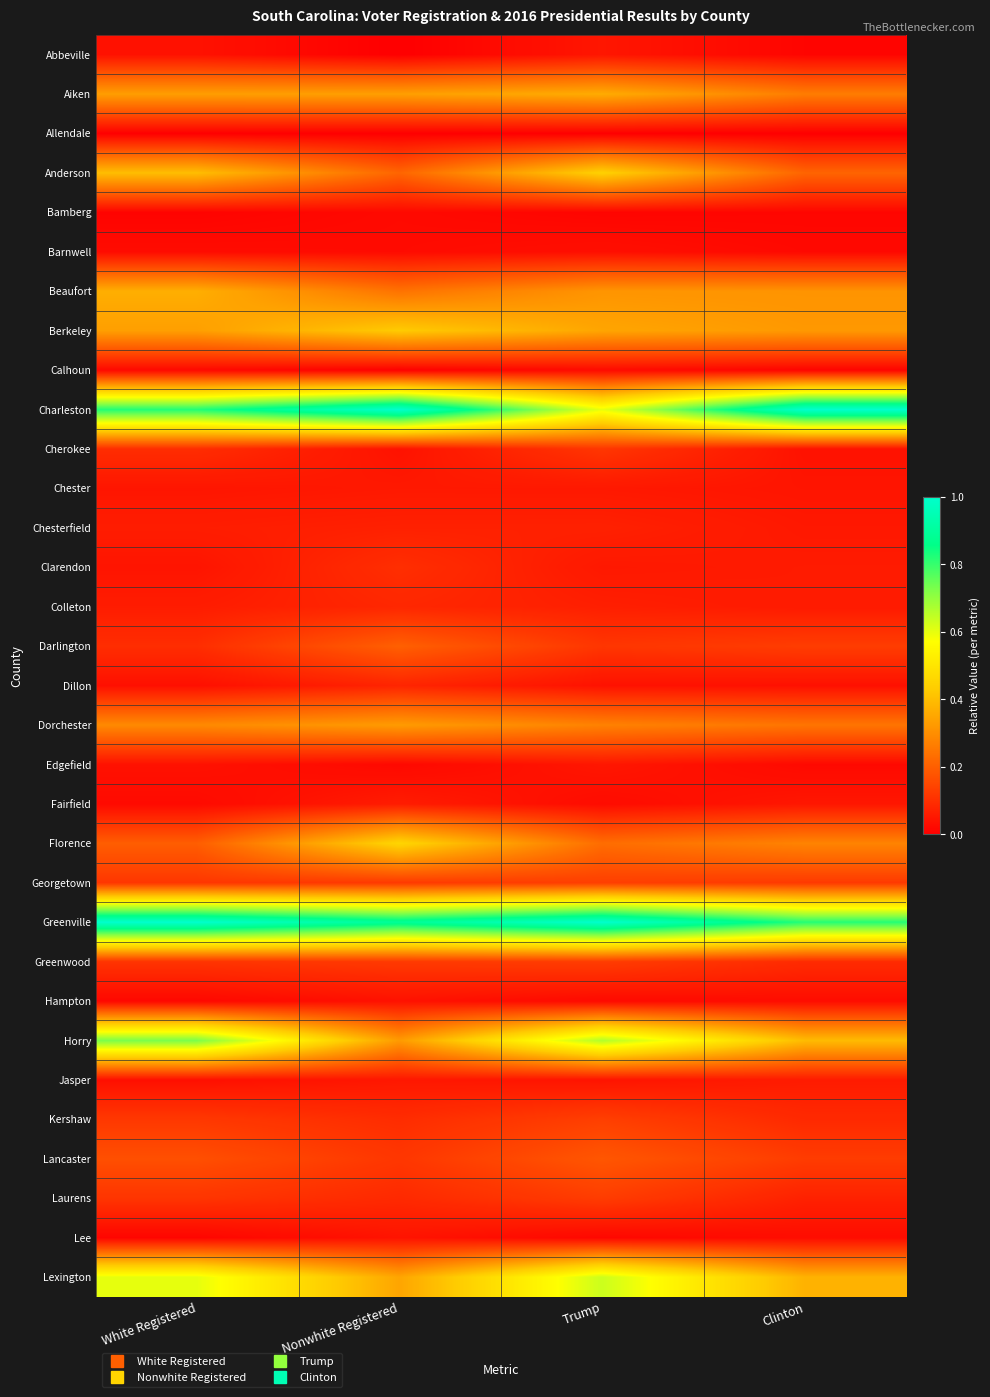

Rank the series by their maximum value, from lowest to highest.

Allendale, Bamberg, Calhoun, Barnwell, Hampton, Lee, Abbeville, Edgefield, Chester, Jasper, Fairfield, Chesterfield, Dillon, Colleton, Clarendon, Cherokee, Laurens, Greenwood, Georgetown, Kershaw, Lancaster, Darlington, Dorchester, Aiken, Beaufort, Berkeley, Anderson, Florence, Lexington, Horry, Charleston, Greenville